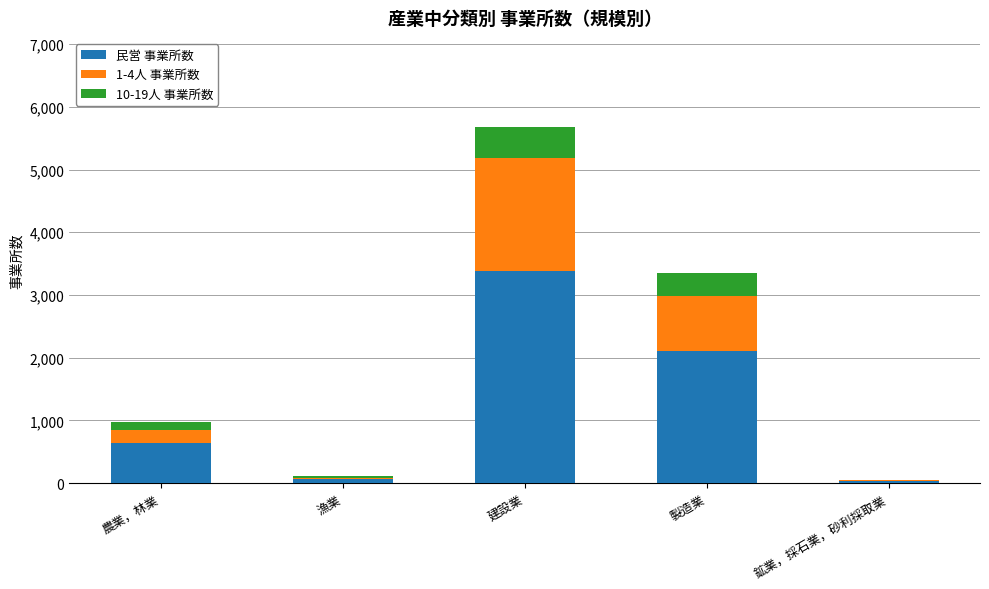

At which label is 民営 事業所数 closest to 1710?

製造業